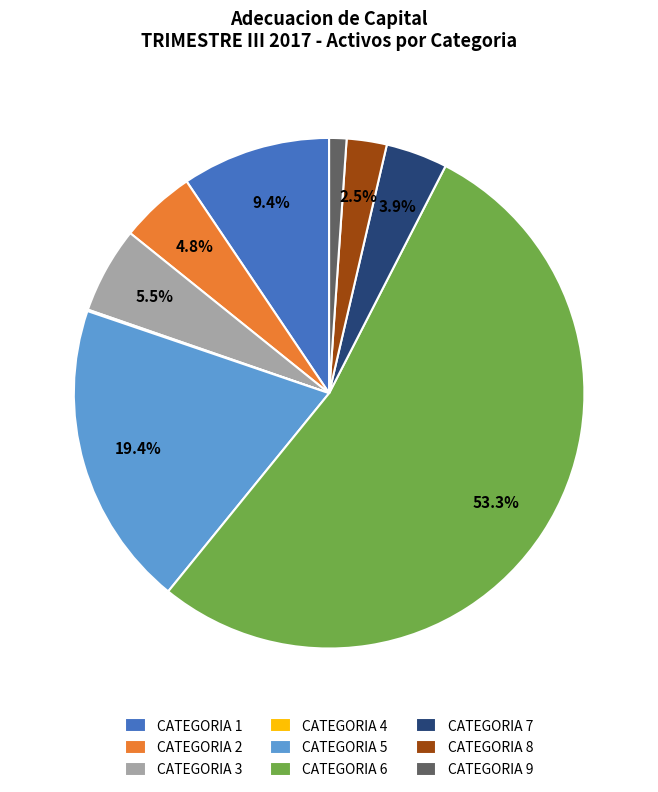

To the nearest percent, what is the difference between the CATEGORIA 2 and CATEGORIA 1 slice percentages?

5%